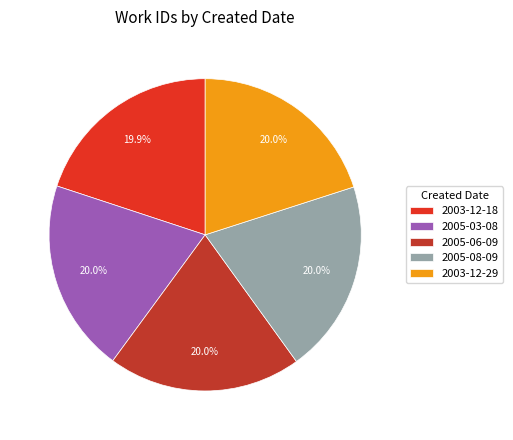

How many segments does this pie chart have?

5